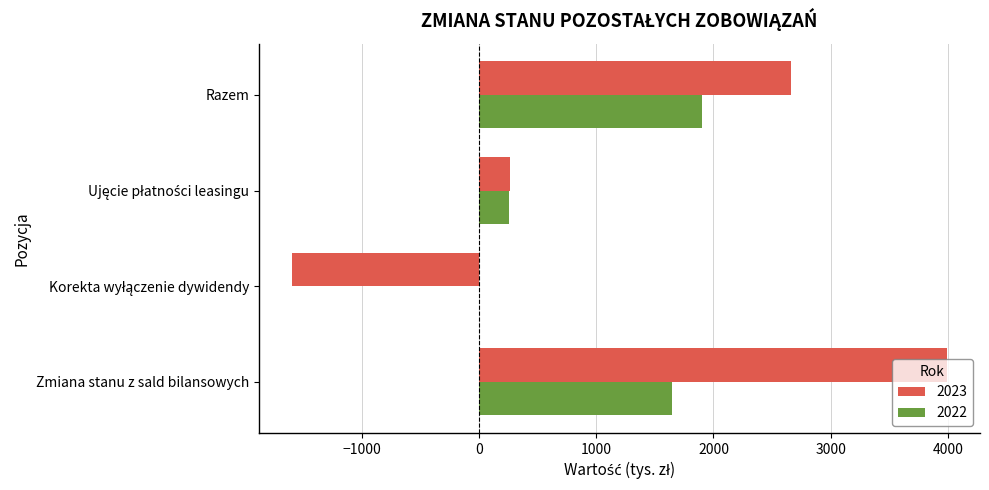

What are all the series names shown in the legend?

2023, 2022